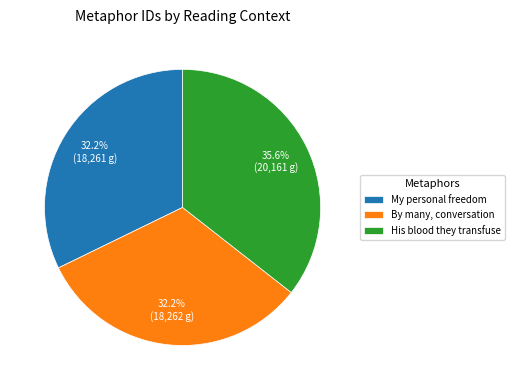

To the nearest percent, what is the difference between the largest and smallest slice percentages?

3%